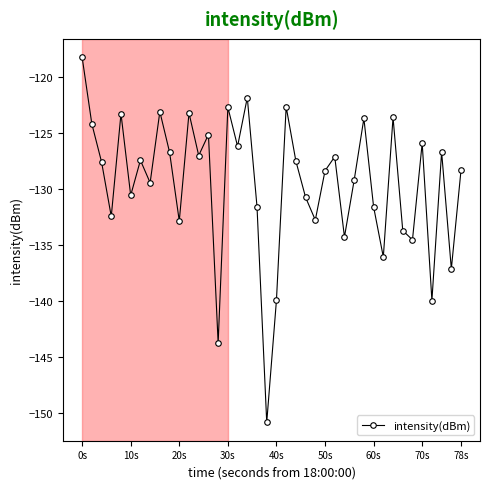

What is the value of the 21st point from the left?

-139.9